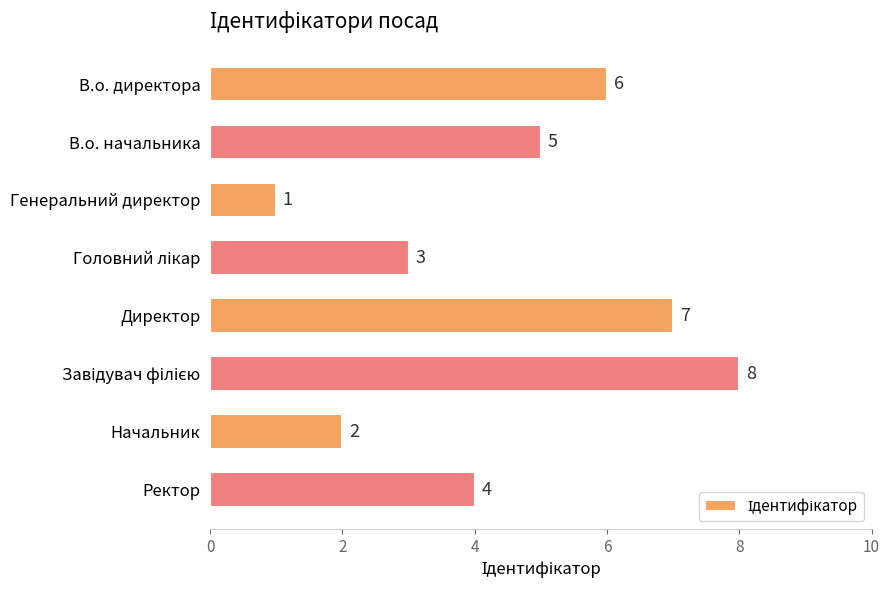

The value at Ректор is 5. True or false?

False